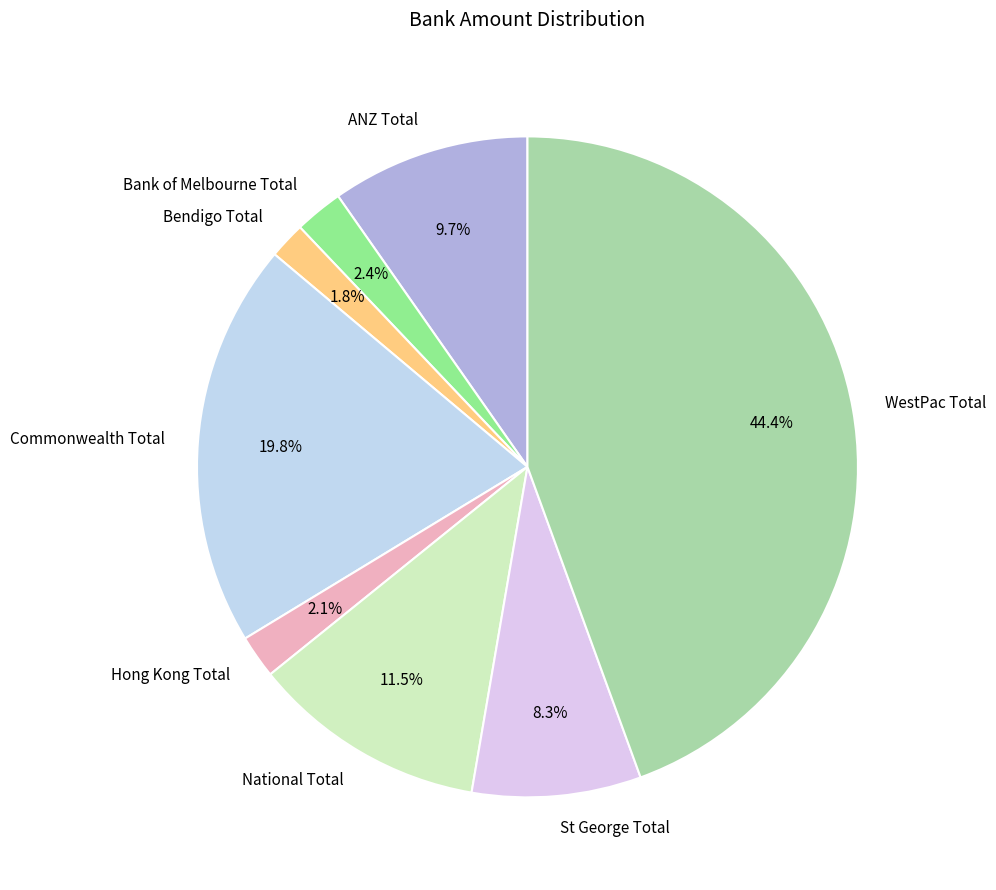

Is there any slice that represents more than half of the pie?

No